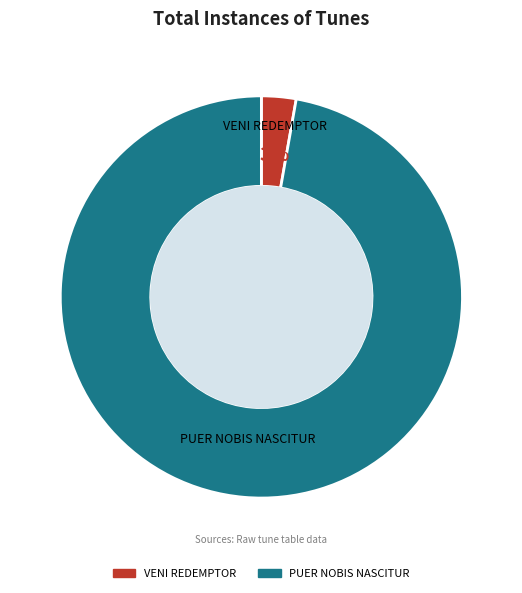

Which has a higher value, VENI REDEMPTOR or PUER NOBIS NASCITUR?

PUER NOBIS NASCITUR